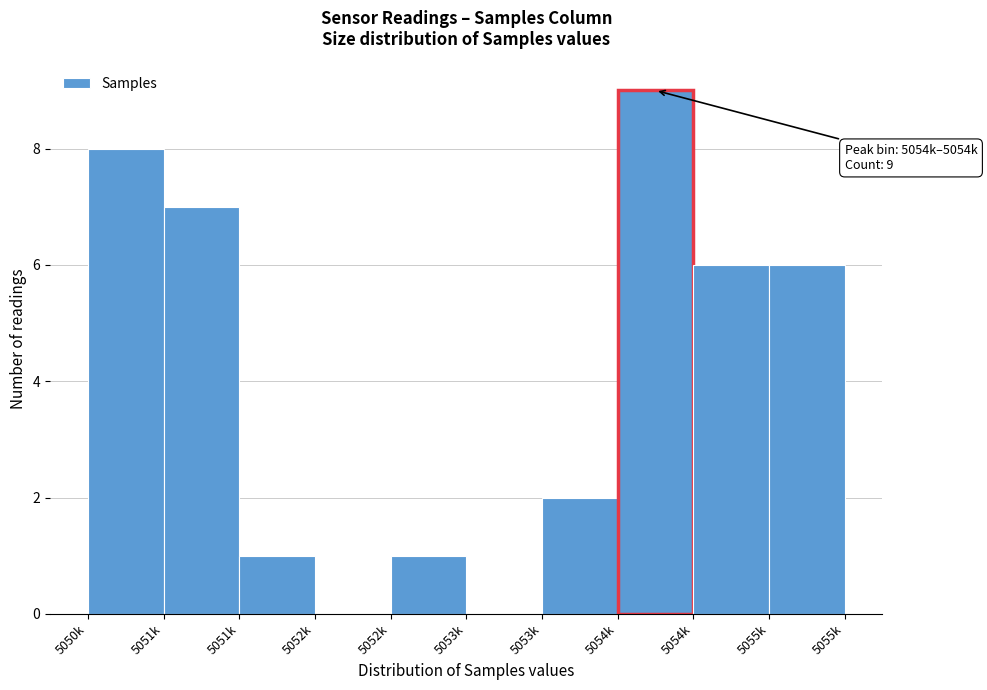

How many categories are shown in the chart?

10